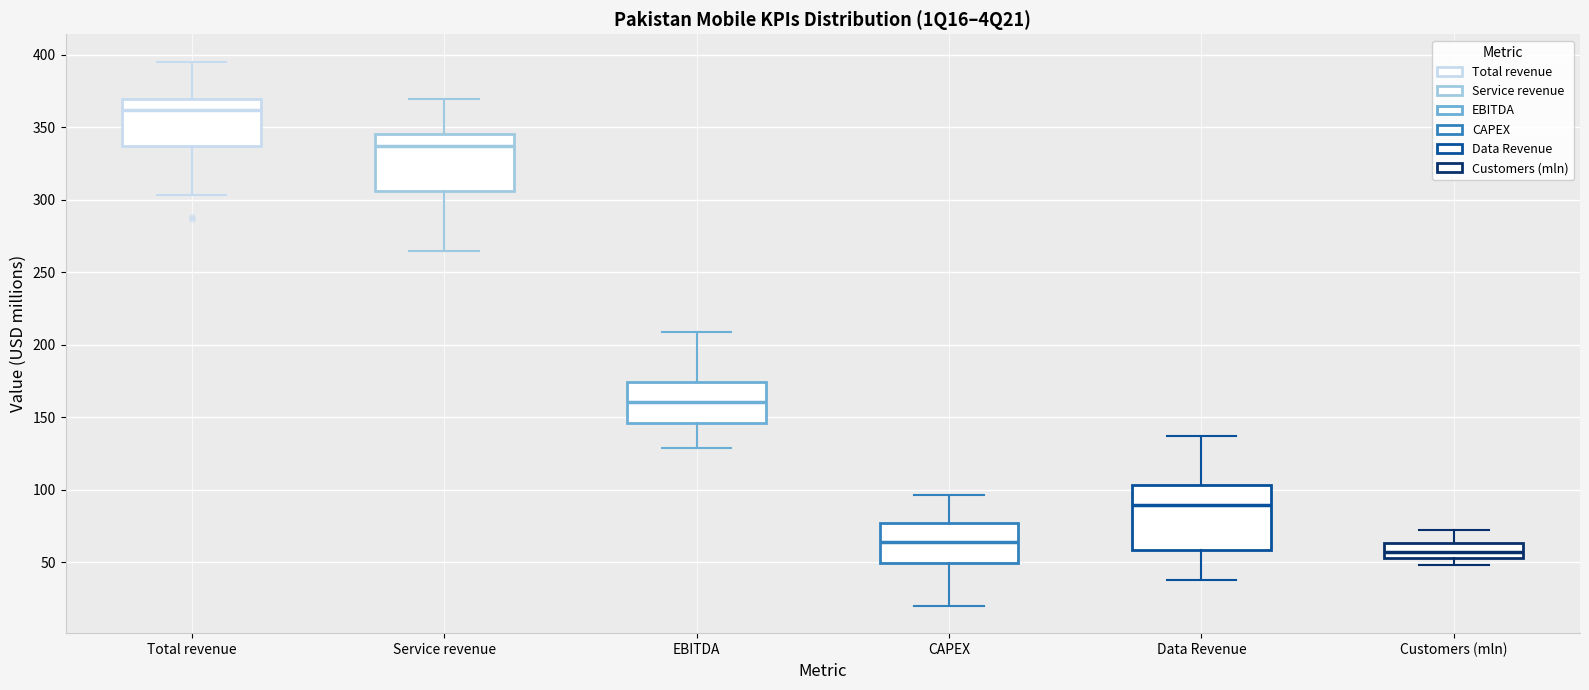

Reading left to right, transcribe this box plot: for each box, give where its median line is, the range the box spans, and where its two whiskers end, as read against the y-axis. The values are not printed on the chart, so give them approximately, as read against the axis.

Total revenue: median 360, box 335 to 370, whiskers 305 to 395
Service revenue: median 335, box 305 to 345, whiskers 265 to 370
EBITDA: median 160, box 145 to 175, whiskers 130 to 210
CAPEX: median 65, box 50 to 75, whiskers 20 to 95
Data Revenue: median 90, box 60 to 105, whiskers 40 to 135
Customers (mln): median 55 (inside the box), box 55 to 65, whiskers 50 to 75